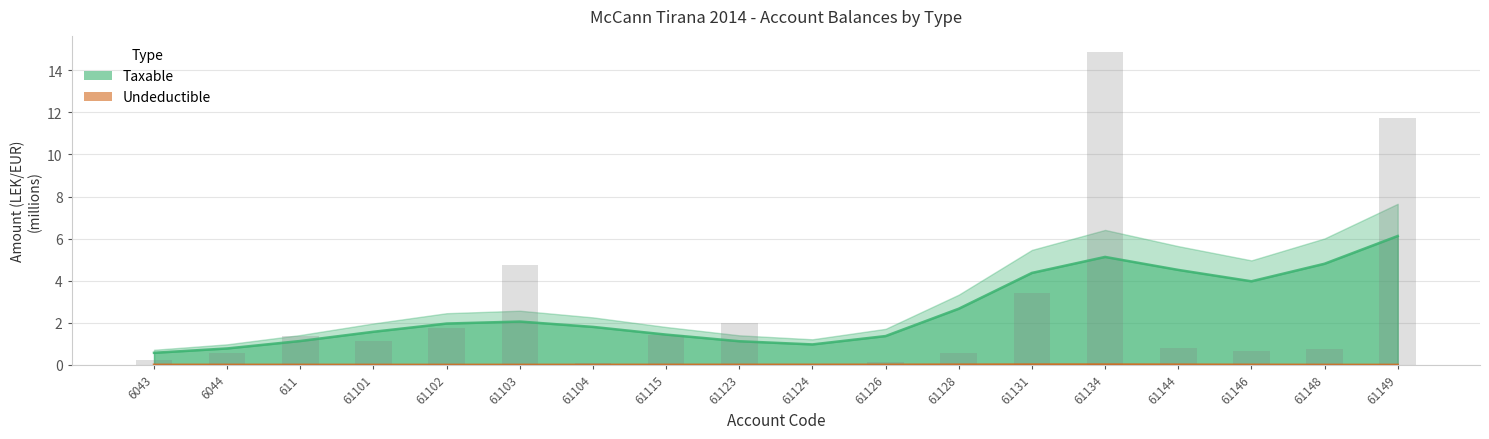

Reading left to right, what are all the values shown in this chart?

Taxable: 0.6	0.8	1.1	1.6	2.0	2.1	1.8	1.4	1.1	1.0	1.4	2.7	4.4	5.1	4.5	4.0	4.8	6.1
Undeductible: 0.0	0.0	0.0	0.0	0.0	0.0	0.0	0.0	0.0	0.0	0.0	0.0	0.0	0.0	0.0	0.0	0.0	0.0